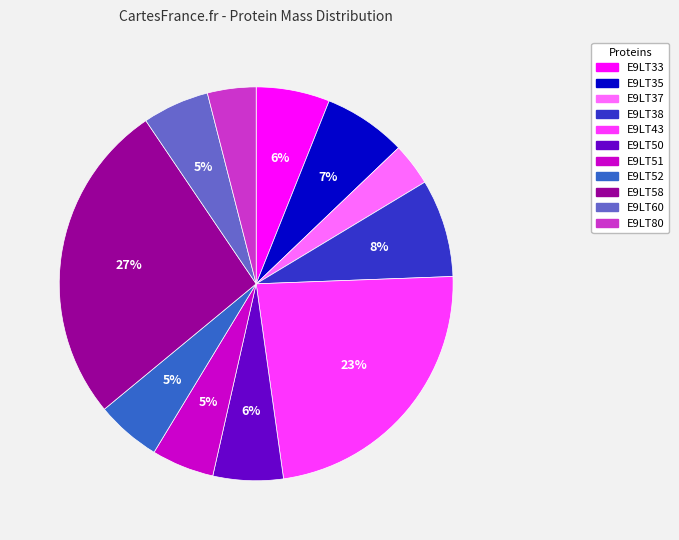

Which category has the biggest portion of the pie?

E9LT58